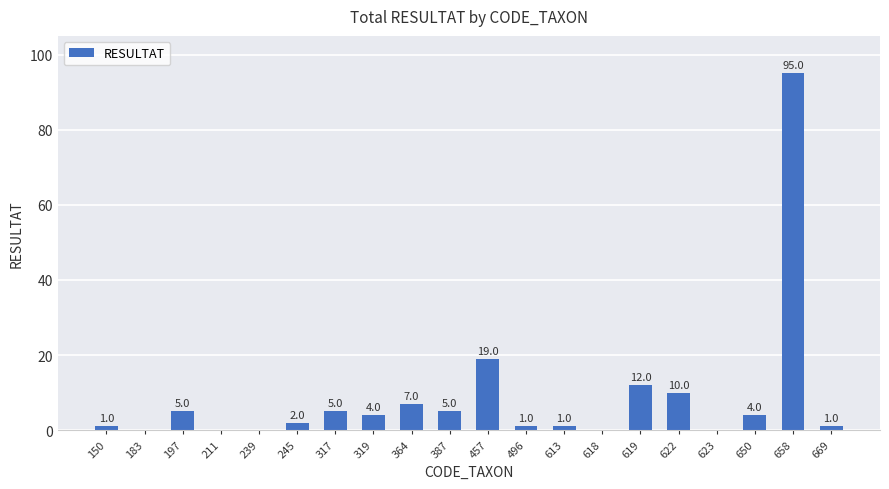

What is the change in value from 317 to 496?

-4